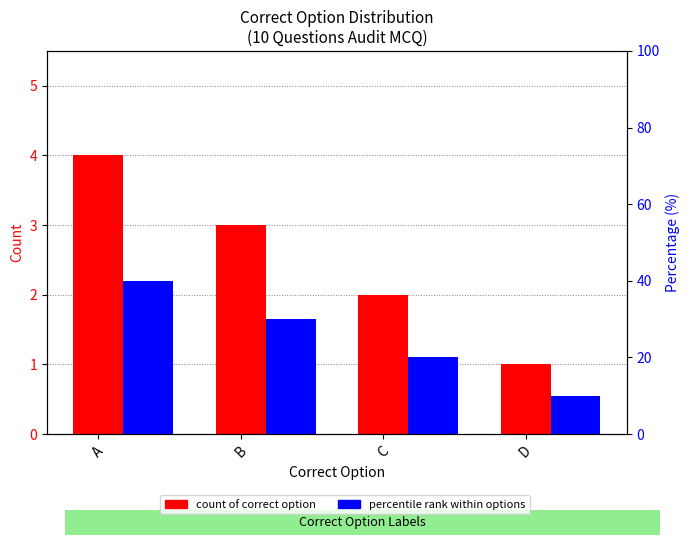

Rank the series at B from highest to lowest value.

percentile rank within options, count of correct option